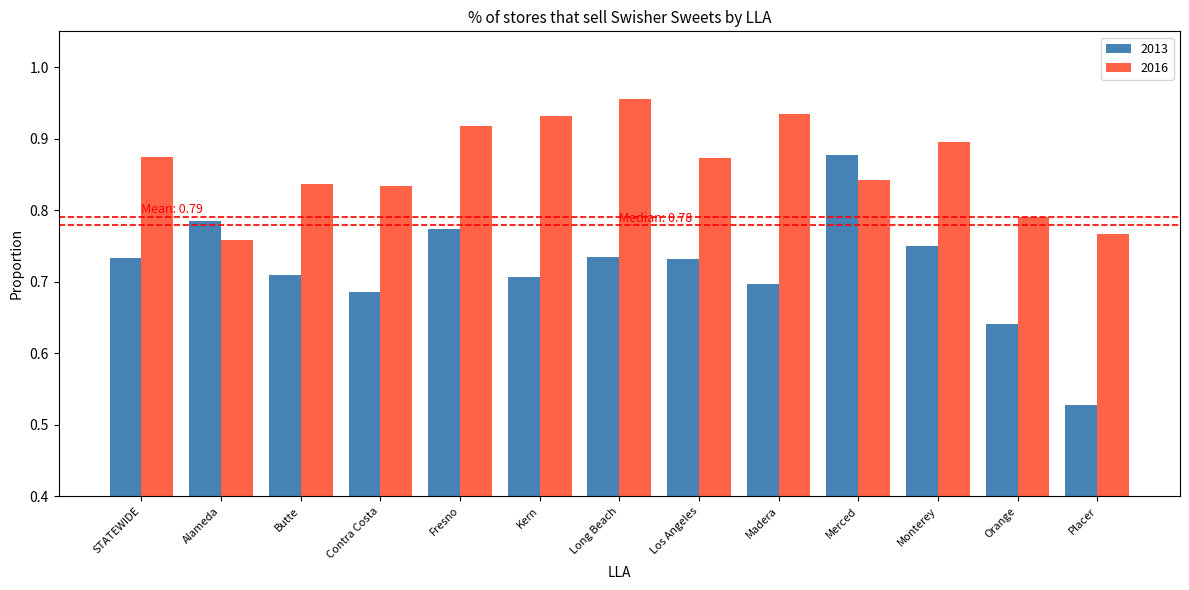

At which label is 2016 closest to 0?

Alameda